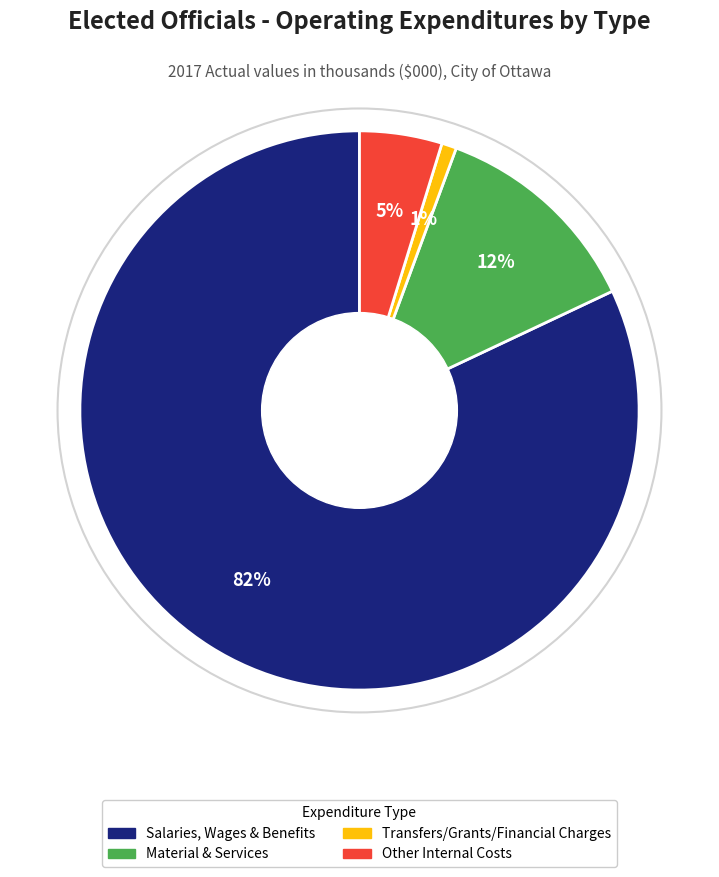

Does any single category account for the majority?

Yes